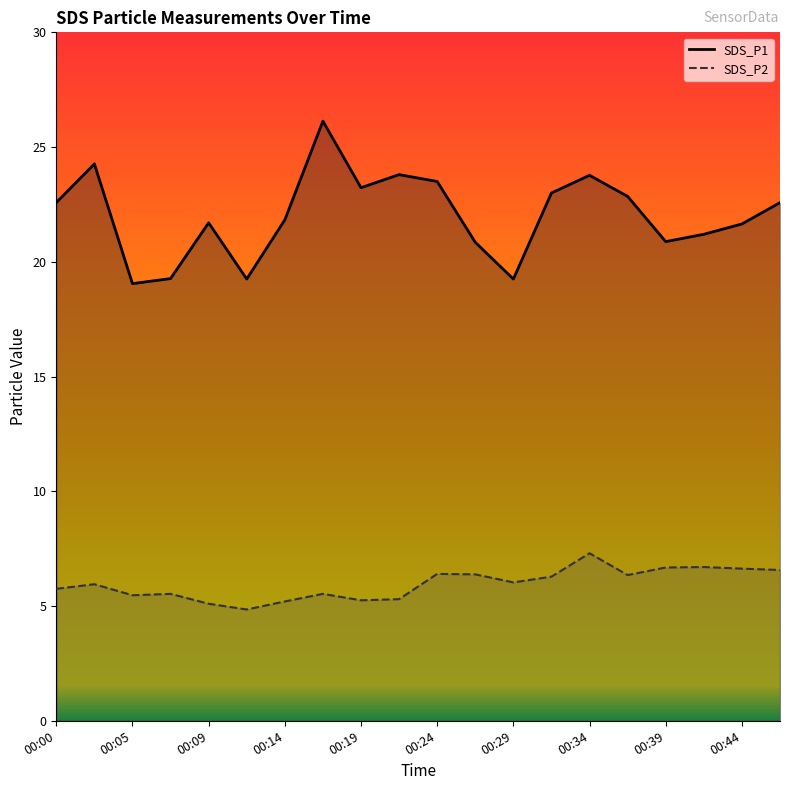

What is the value of the SDS_P1 point at the 1st from the left?

22.6